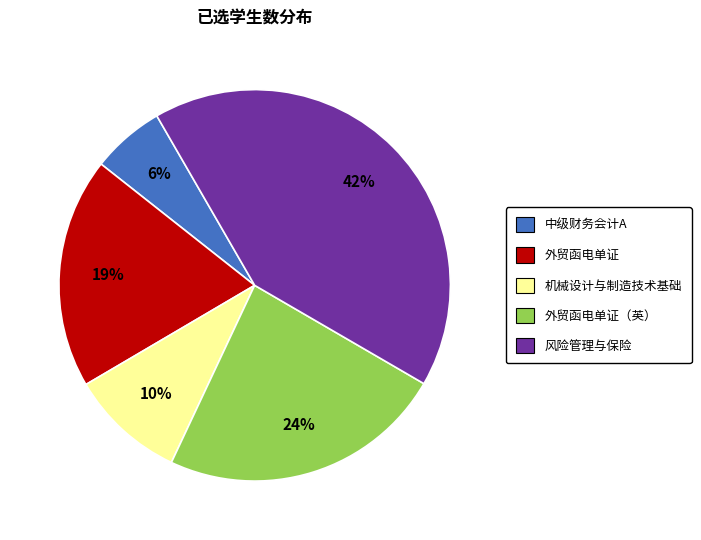

Rank the categories by value from lowest to highest.

中级财务会计A, 机械设计与制造技术基础, 外贸函电单证, 外贸函电单证（英）, 风险管理与保险